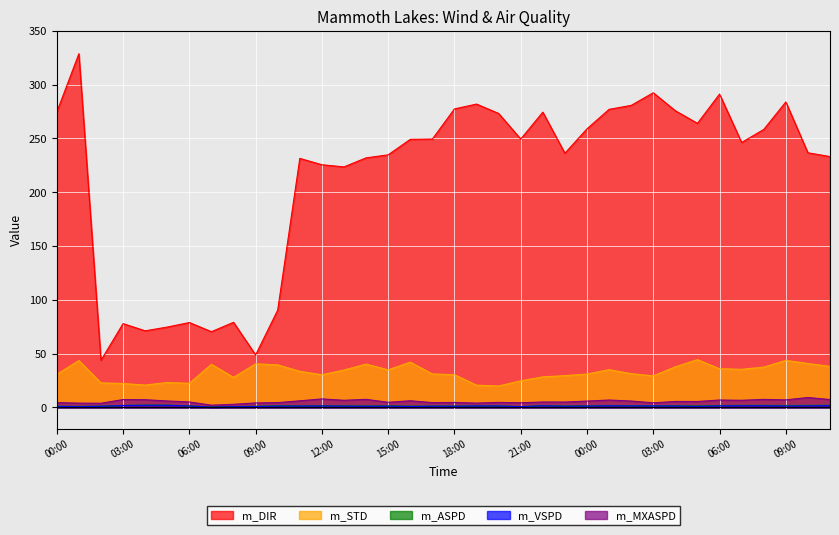

At which label is m_ASPD closest to 1?

01:00